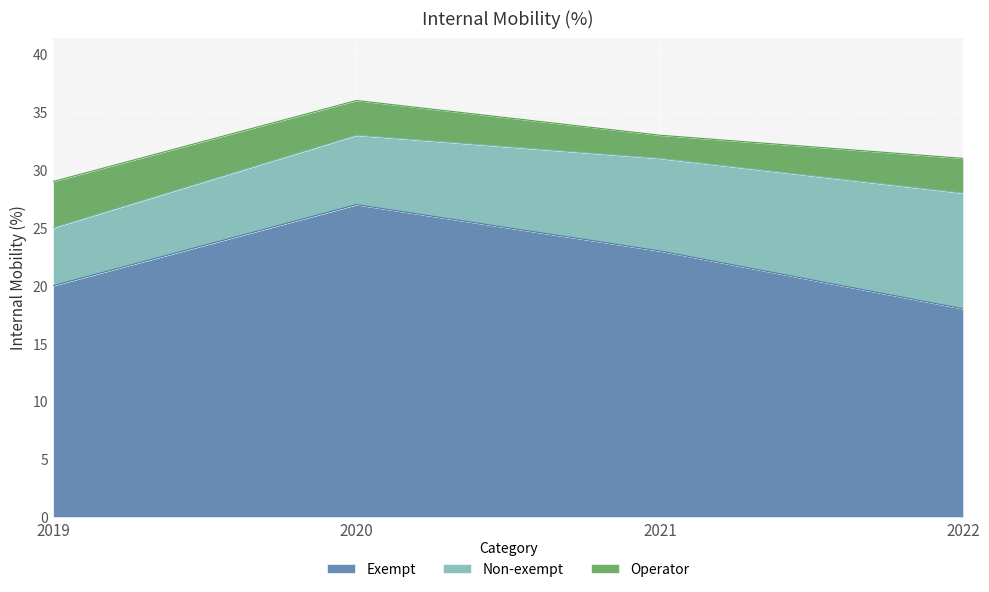

Which category has the highest value across all series?

2020